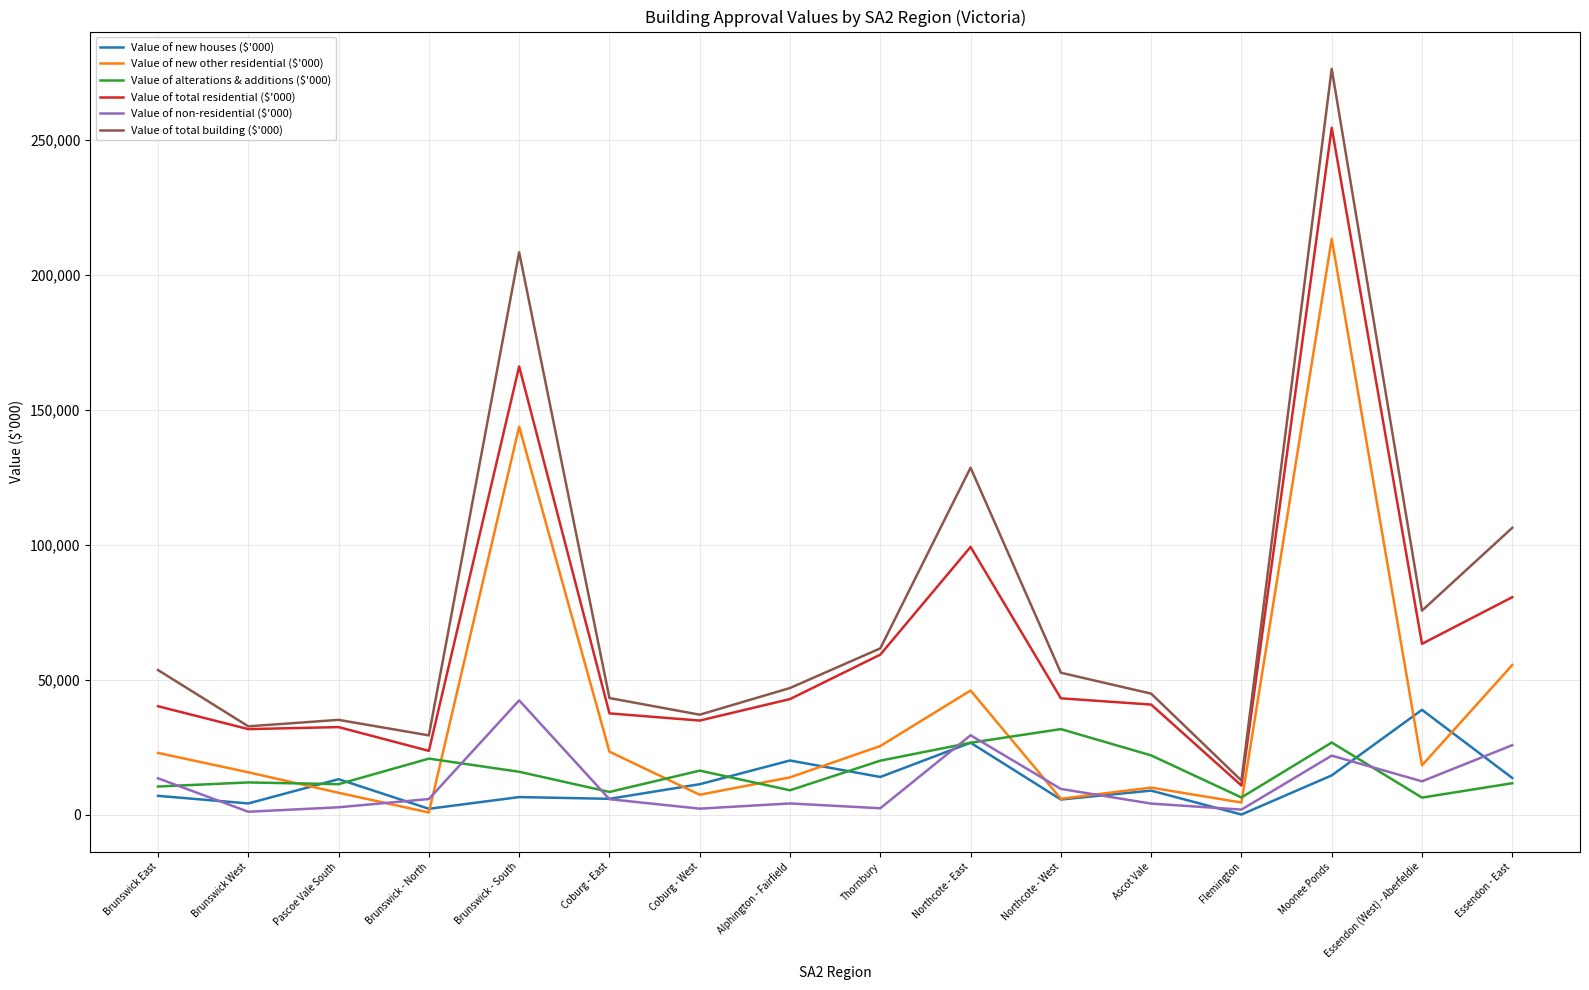

What is the difference between the maximum and second lowest values in the Value of total residential ($'000) series?

230790